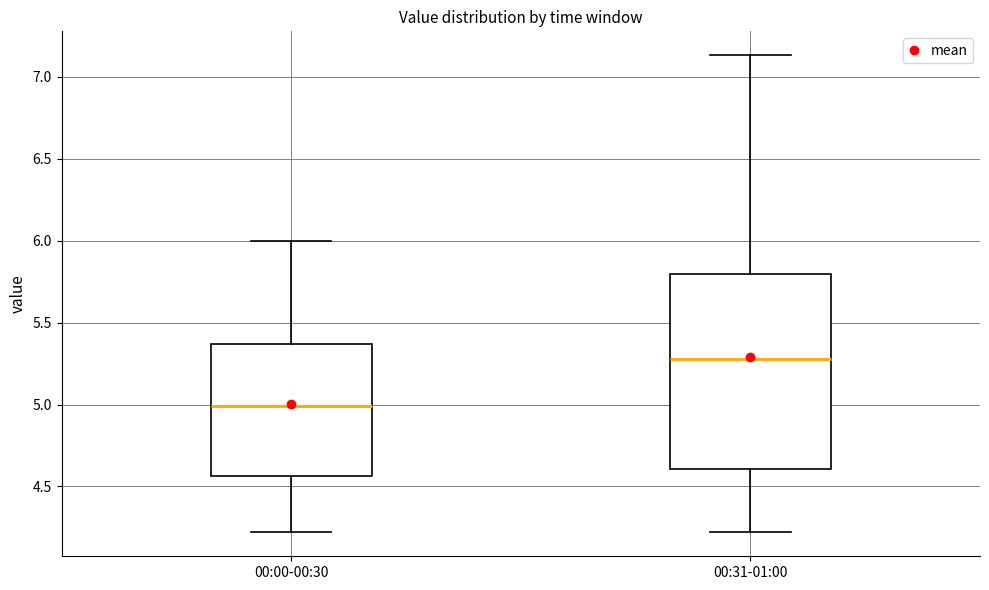

Where does the upper whisker of the box for 00:31-01:00 end on the y-axis? The values are not printed on the chart, so give them approximately, as read against the axis.

7.15